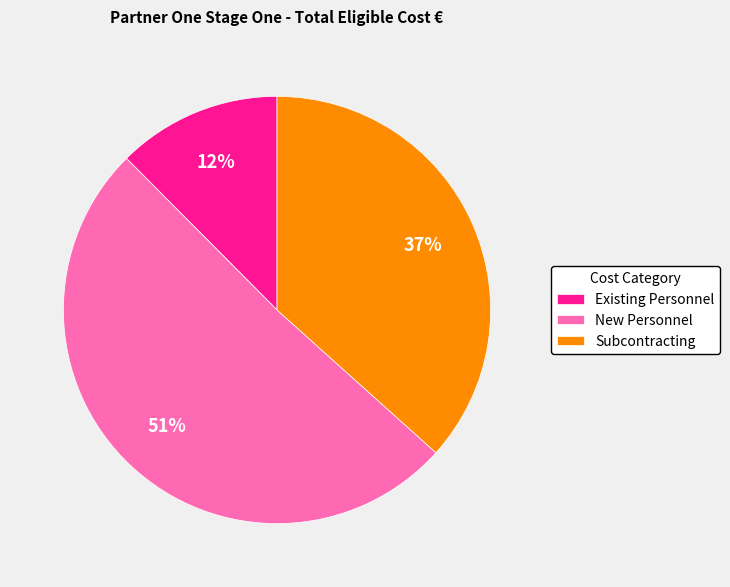

Is there a majority slice in this chart?

Yes